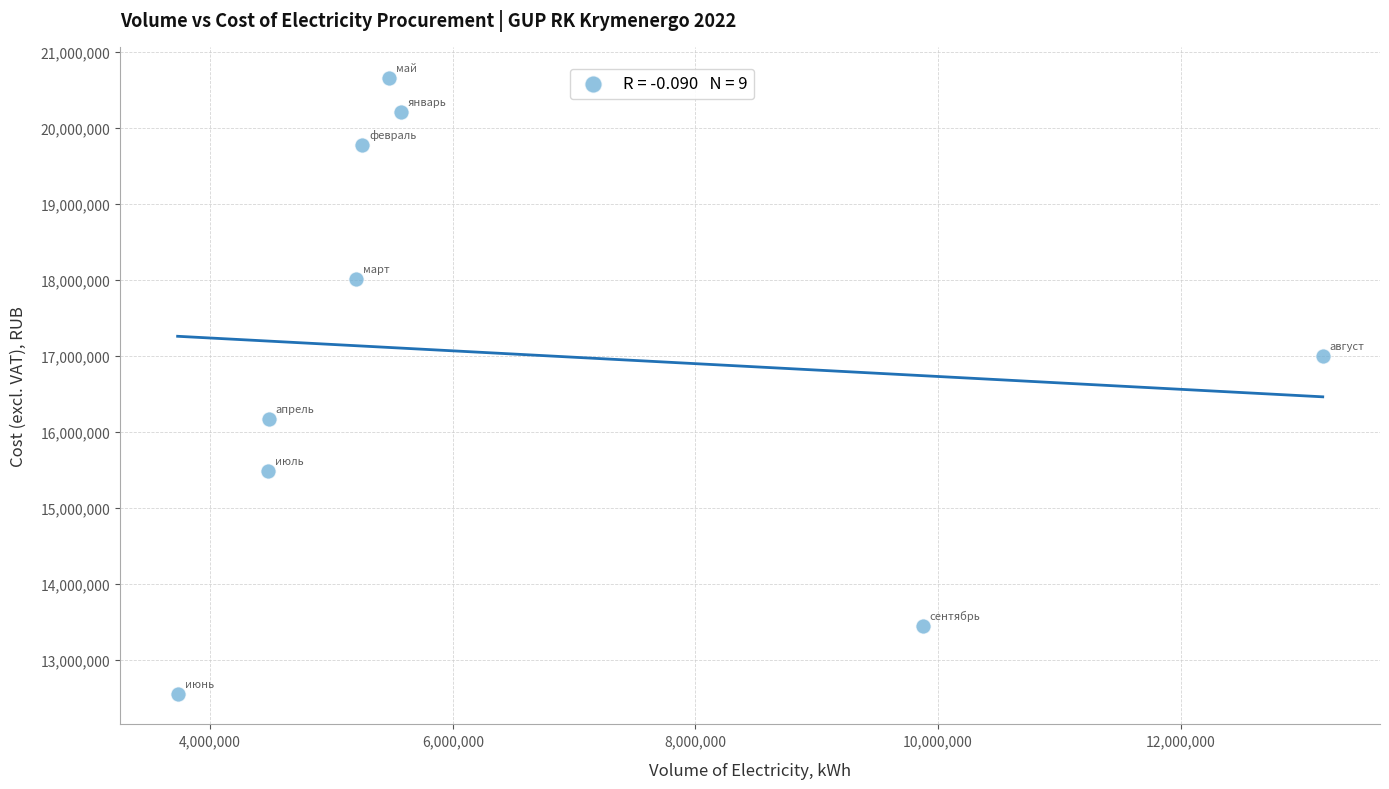

What is the average Y value?

17038455.8